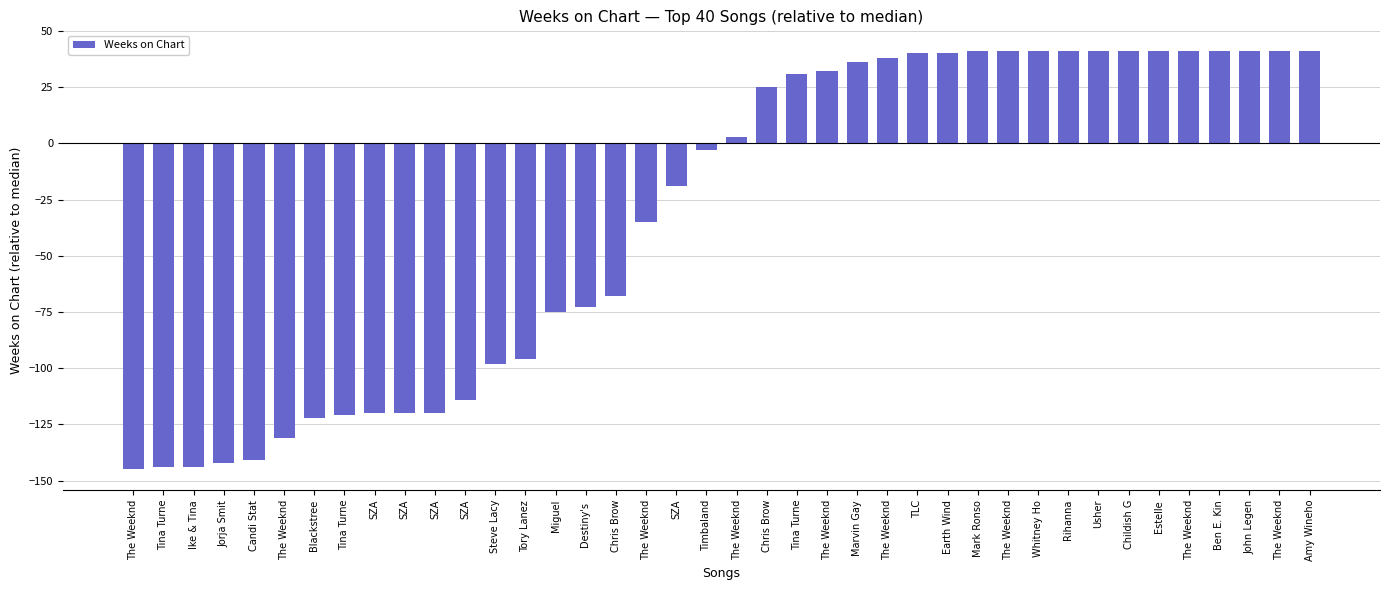

How many values are below zero?

20